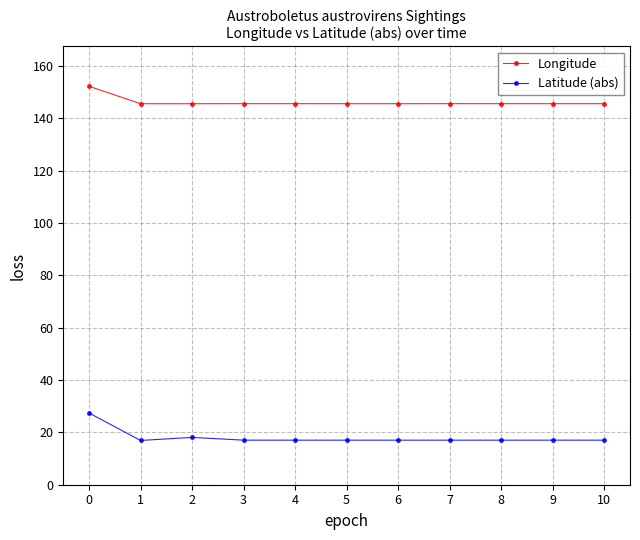

True or false: Longitude has more than 1 points higher than both neighbors.

True